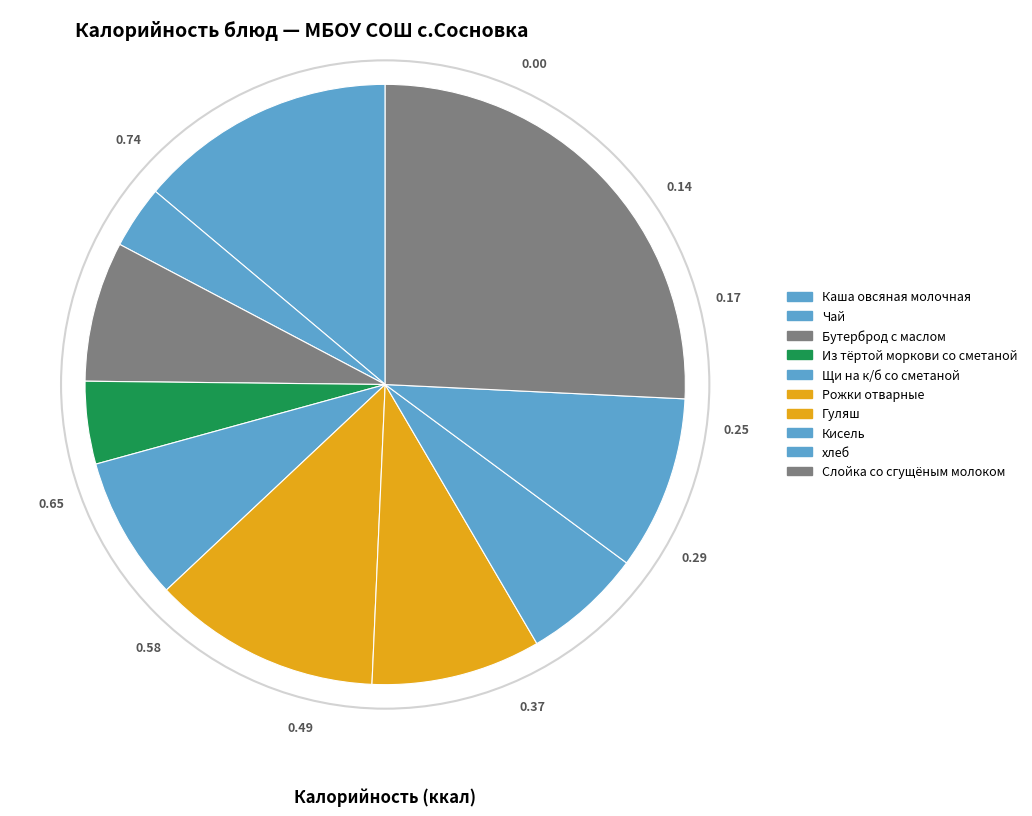

How many slices are in this pie chart?

10